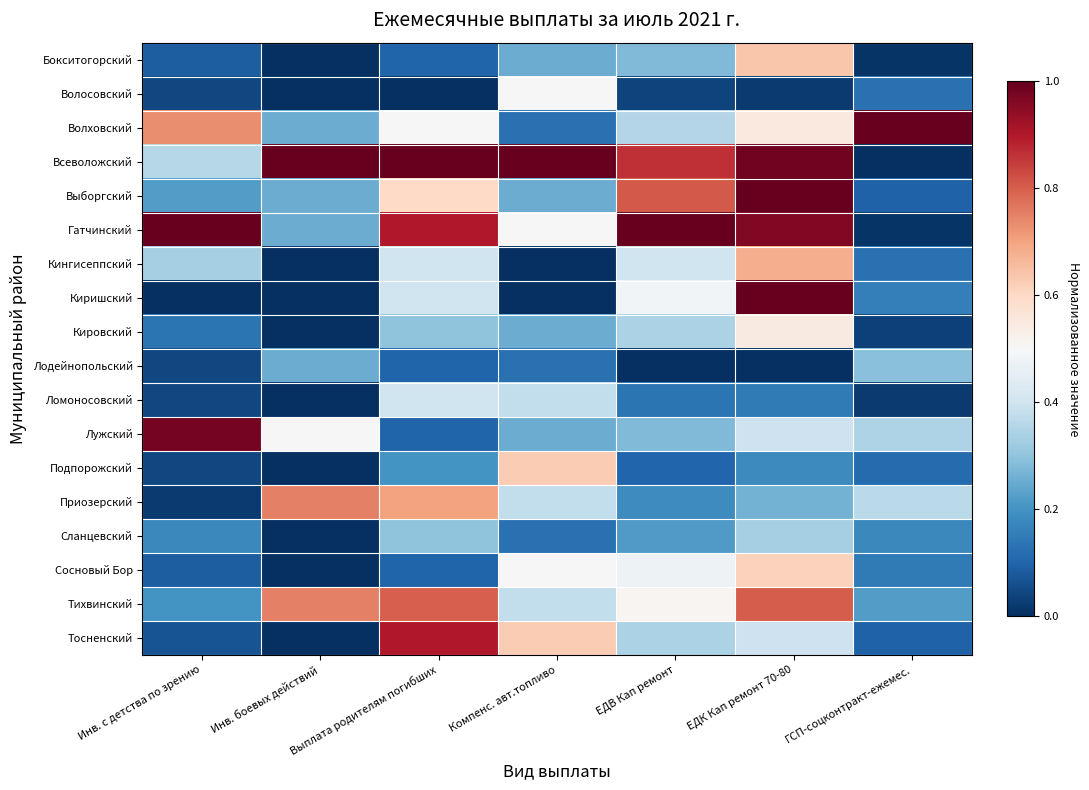

At how many categories does at least one series exceed 0?

7